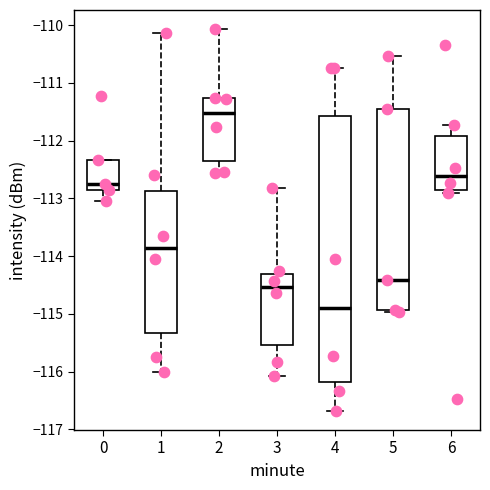

Which box has the highest median line?

2